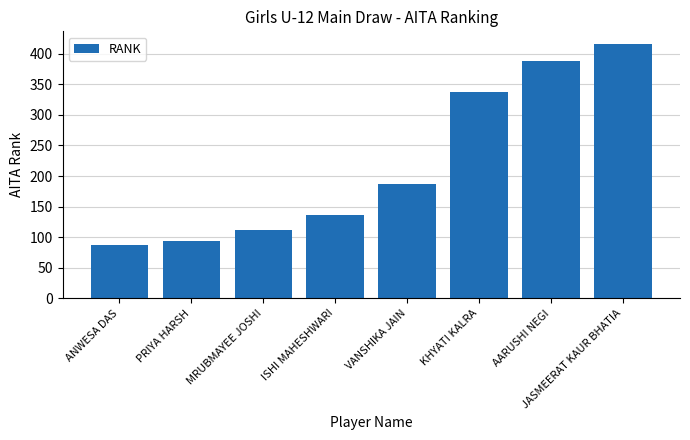

How many distinct data groups are displayed?

1